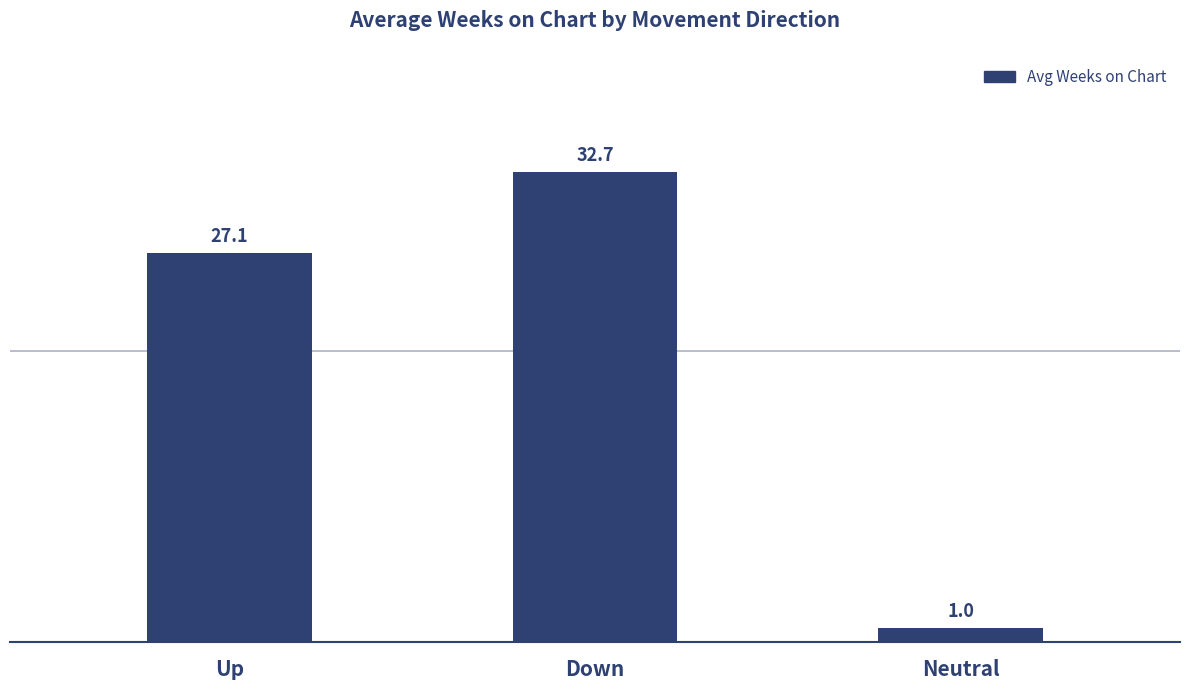

List the labels in order of value, largest first.

Down, Up, Neutral